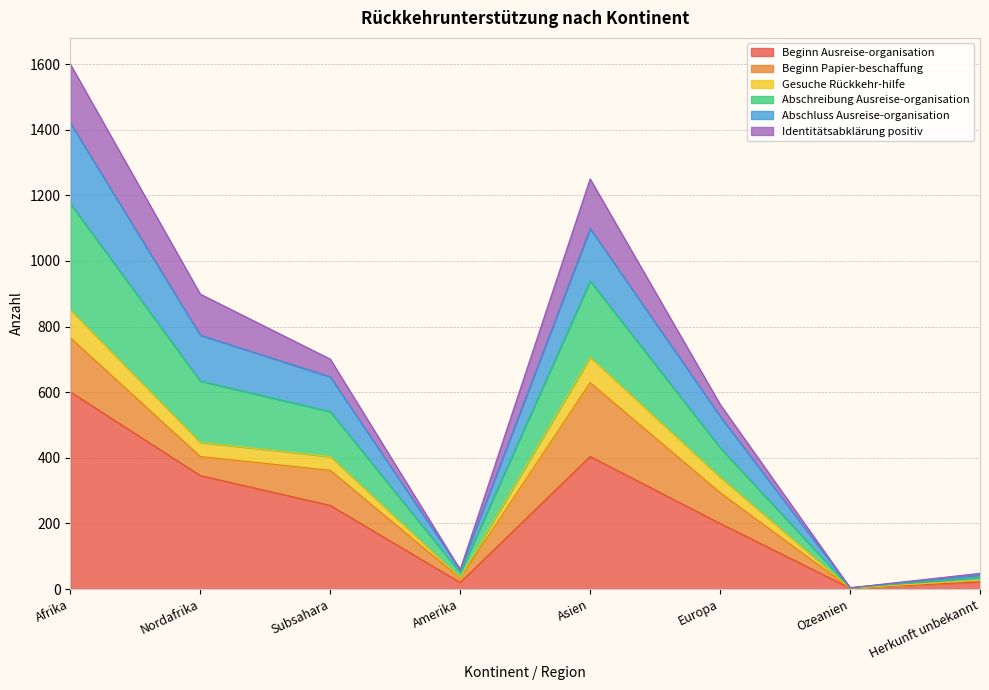

At which category is the sum across all series the highest?

Afrika